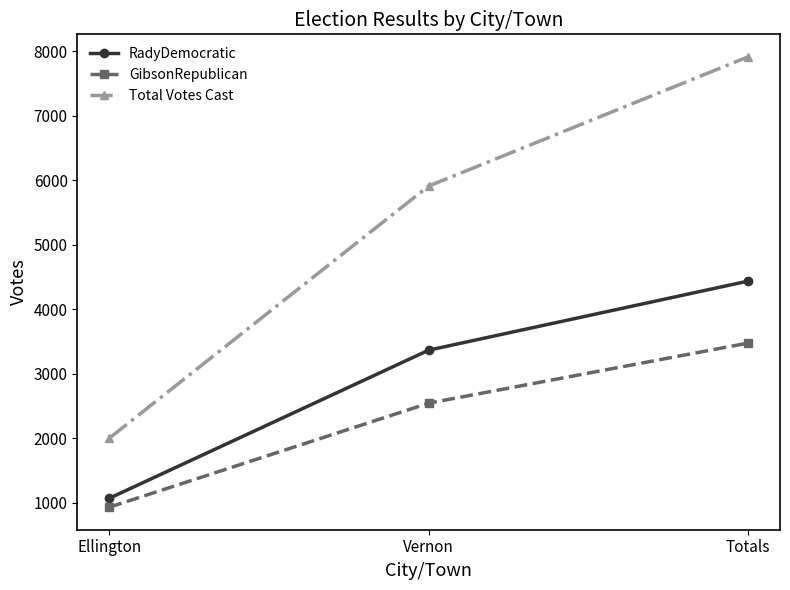

What is the label of the 3rd point from the left?

Totals